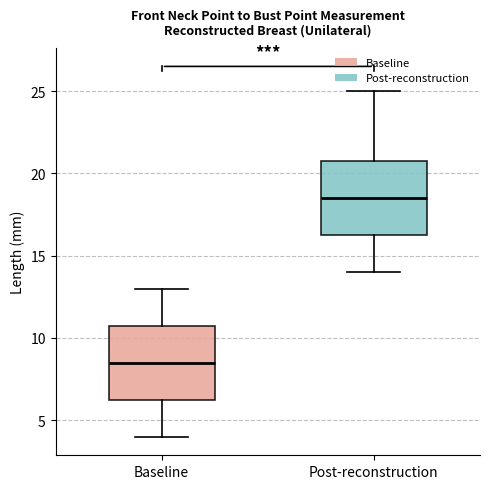

Where is the lower edge of the box for Post-reconstruction on the y-axis? The values are not printed on the chart, so give them approximately, as read against the axis.

16.5